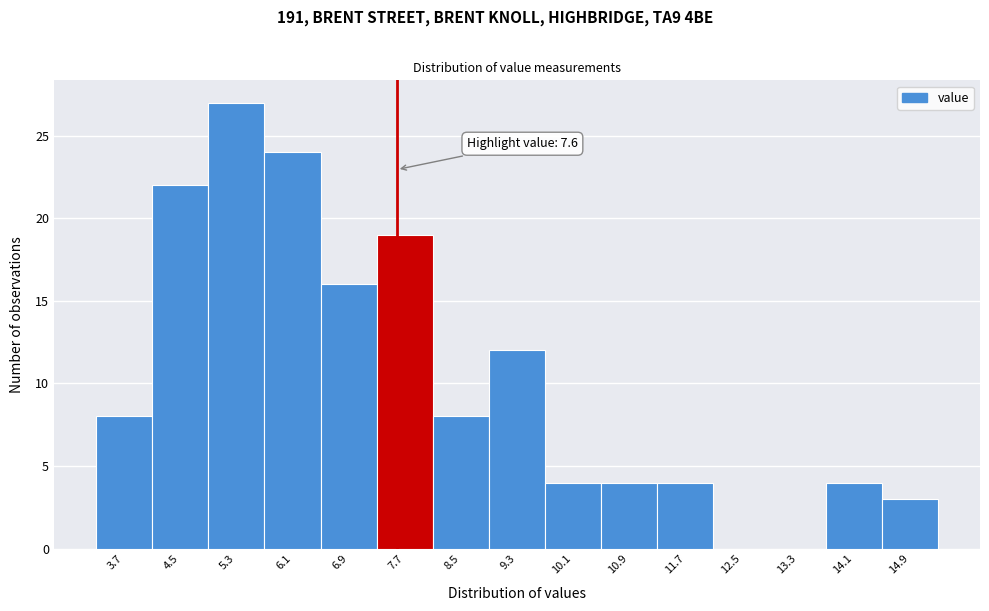

Which range on the x-axis has the tallest bar?

4.9 to 5.7